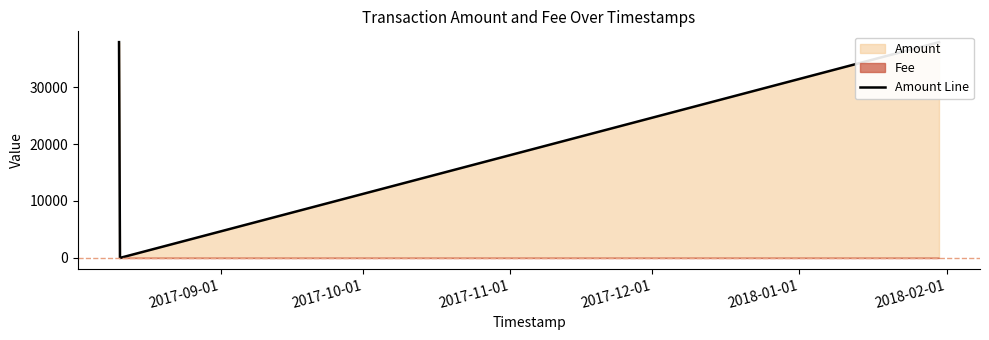

What is the label of the 3rd point from the right?

2017-09-01